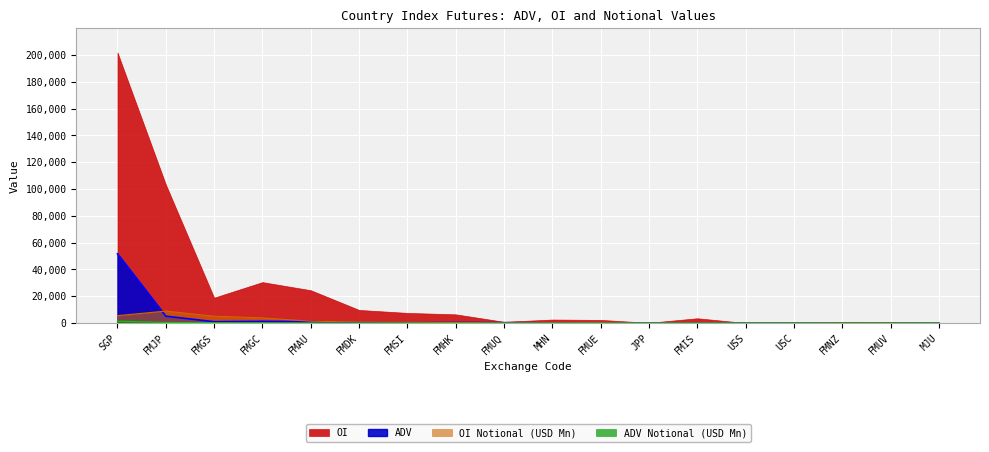

At which category is the sum across all series the highest?

SGP